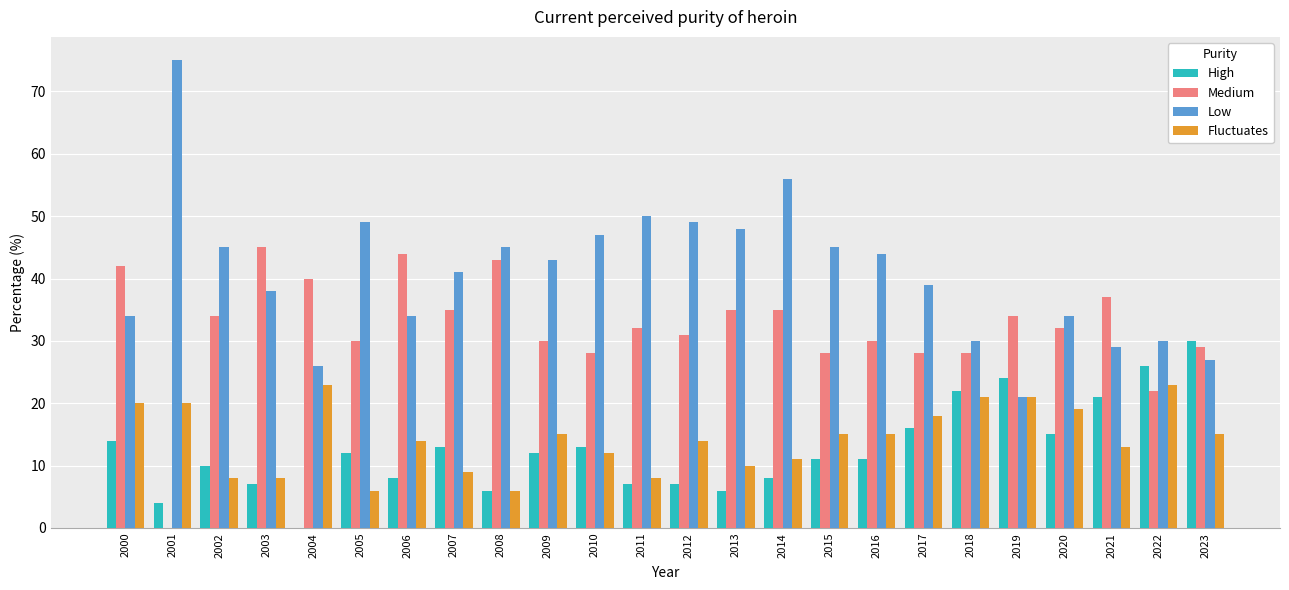

What is the sum of all Fluctuates values?

344